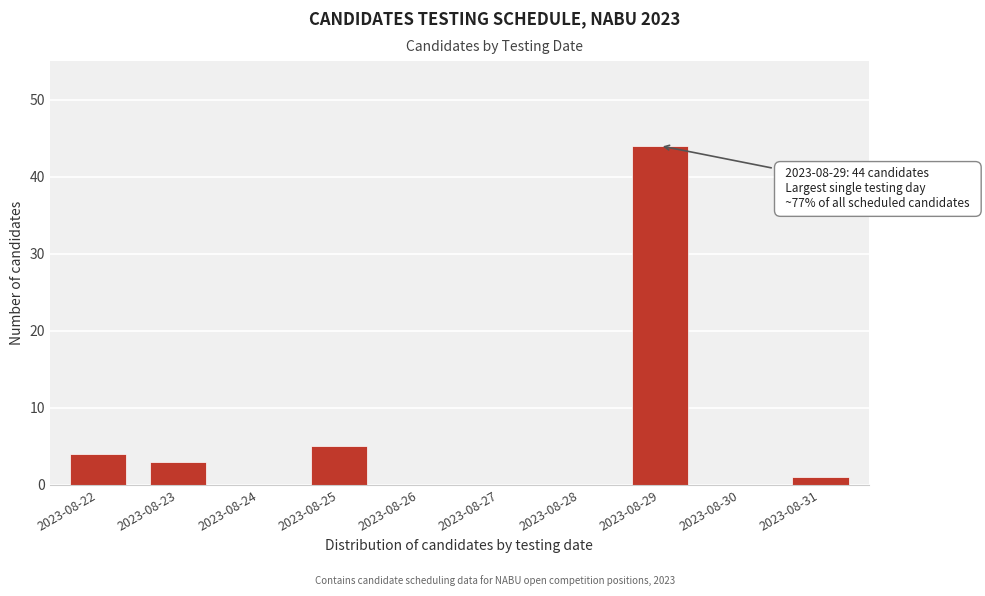

Reading left to right, what are all the values shown in this chart?

2023-08-22=4	2023-08-23=3	2023-08-24=0	2023-08-25=5	2023-08-26=0	2023-08-27=0	2023-08-28=0	2023-08-29=44	2023-08-30=0	2023-08-31=1